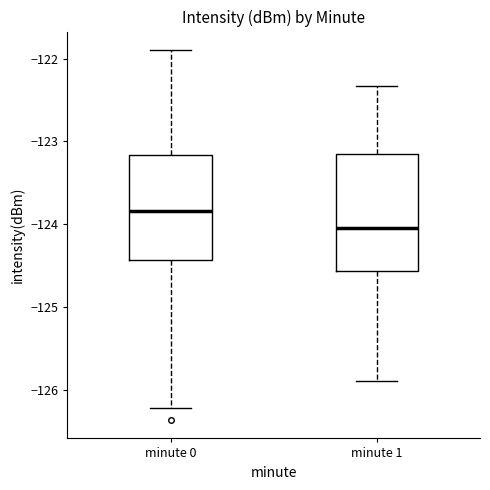

Reading left to right, transcribe this box plot: for each box, give where its median line is, the range the box spans, and where its two whiskers end, as read against the y-axis. The values are not printed on the chart, so give them approximately, as read against the axis.

minute 0: median -123.8, box -124.4 to -123.2, whiskers -126.2 to -121.9
minute 1: median -124.0, box -124.6 to -123.1, whiskers -125.9 to -122.3